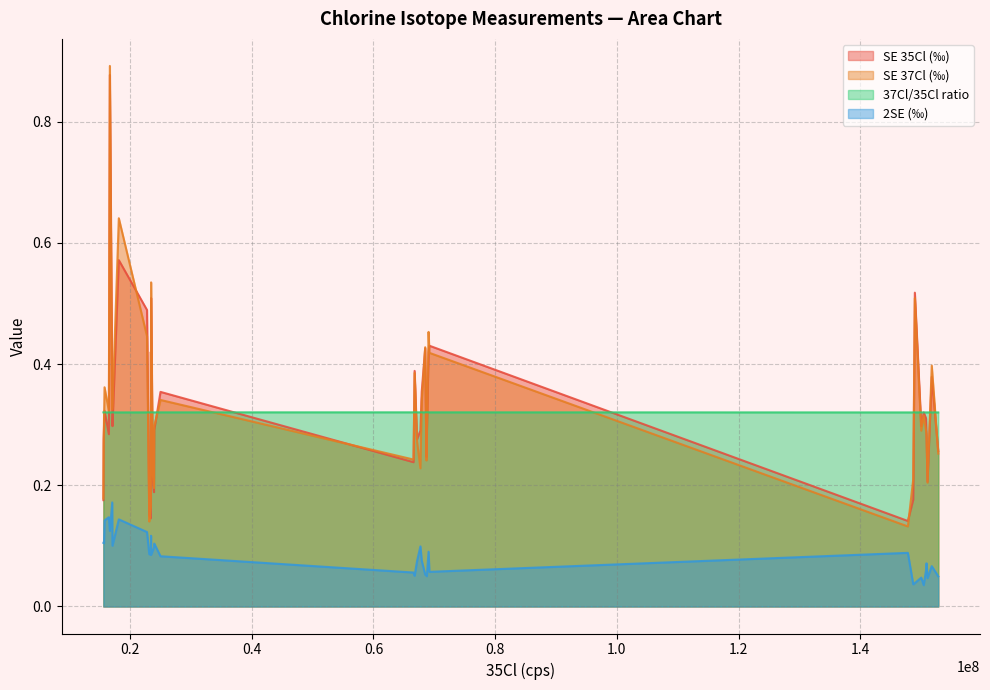

Is it true that 2SE (‰) equals 0.1 at 23?

False